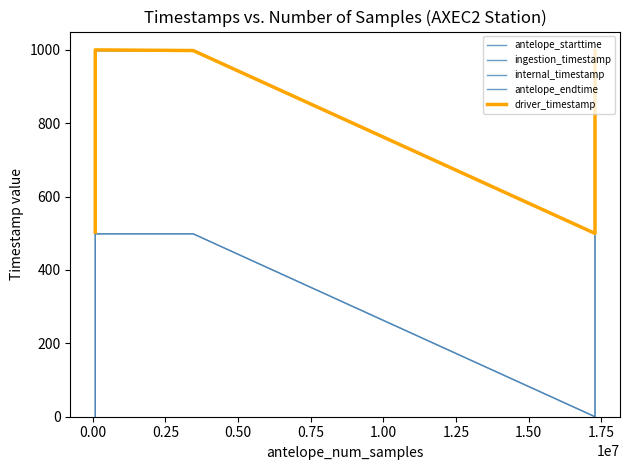

What is the greatest value displayed?

1000.0